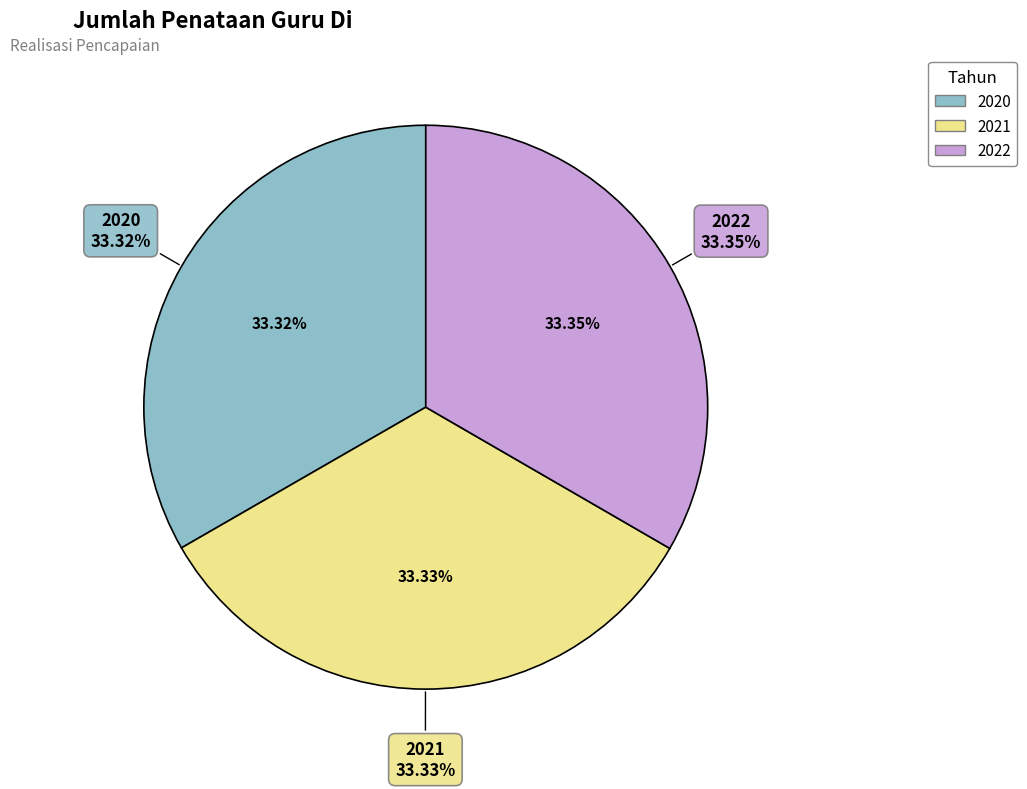

Combined, what portion of the pie is 2020 and 2021?

66.7%